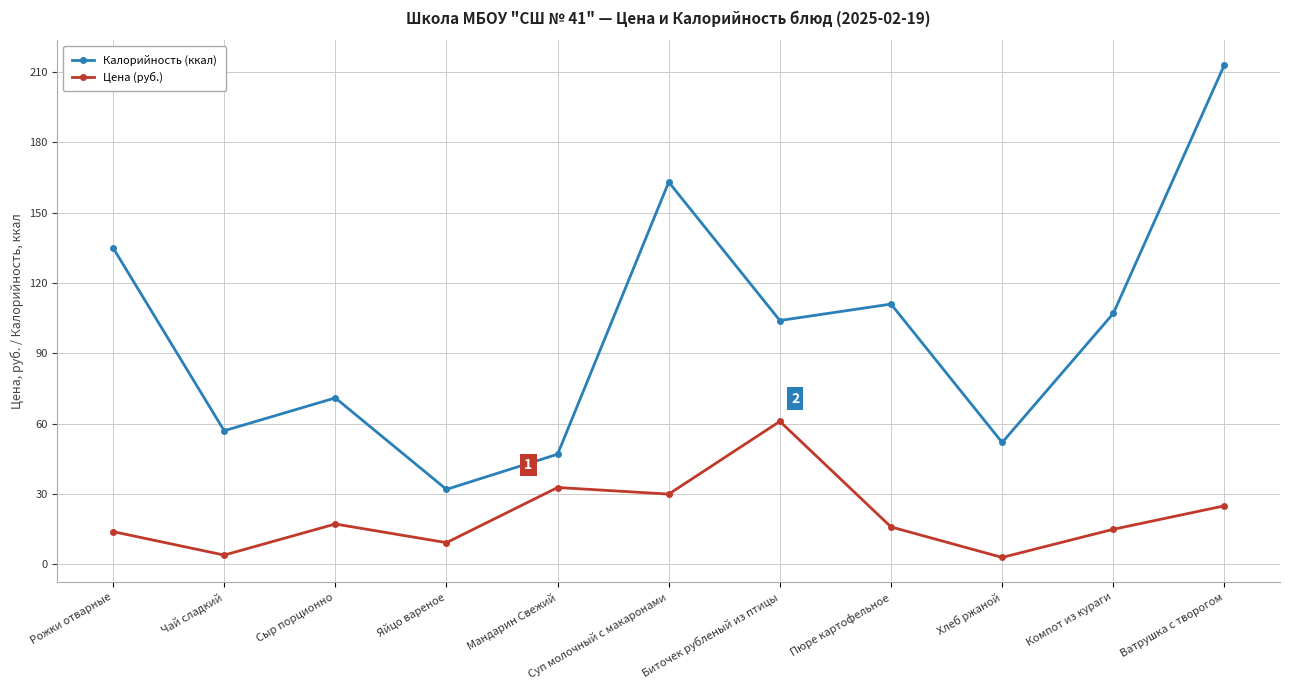

In Цена (руб.), how many points are higher than both neighbors (excluding endpoints)?

3